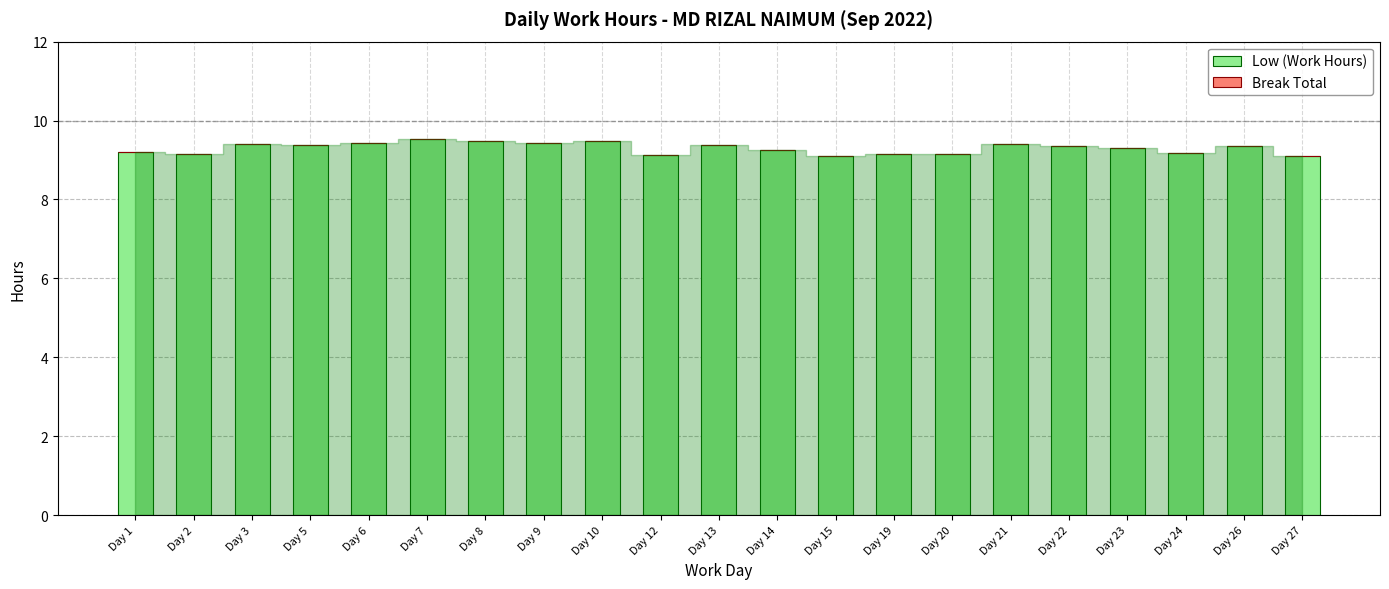

What is the ratio of the value at Day 22 to the value at Day 8?

1.0